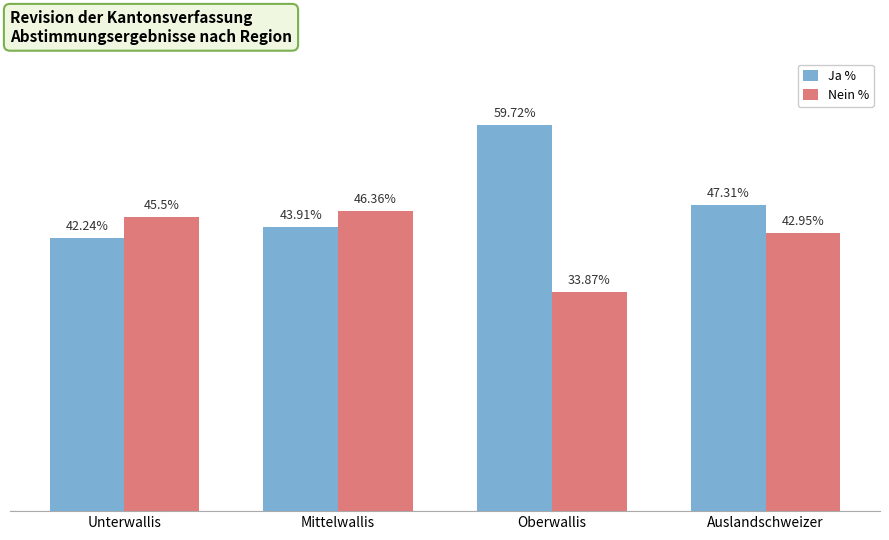

Which category has the lowest value across all series?

Oberwallis